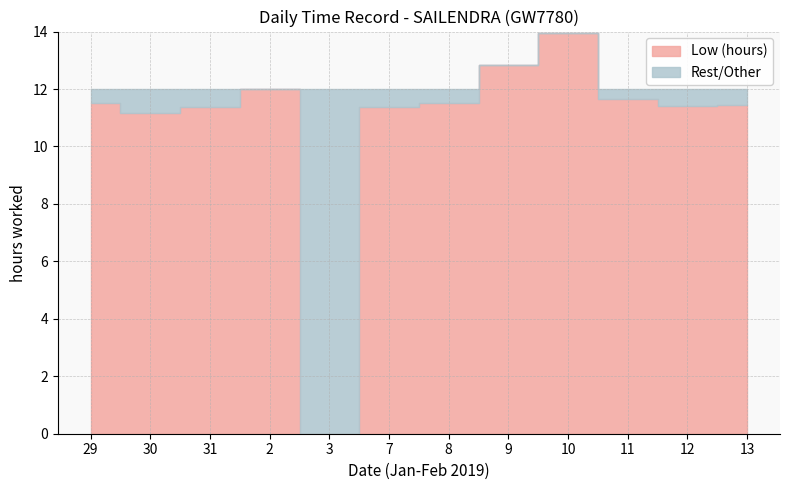

What value does the Low (hours) series have at 9?

12.8